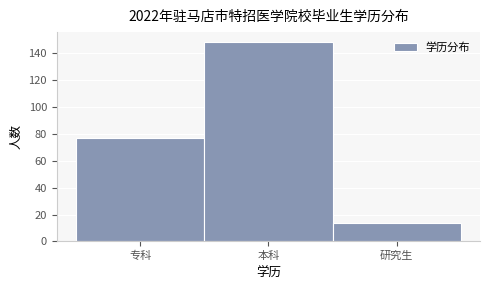

Reading left to right, what are all the values shown in this chart?

77	148	14